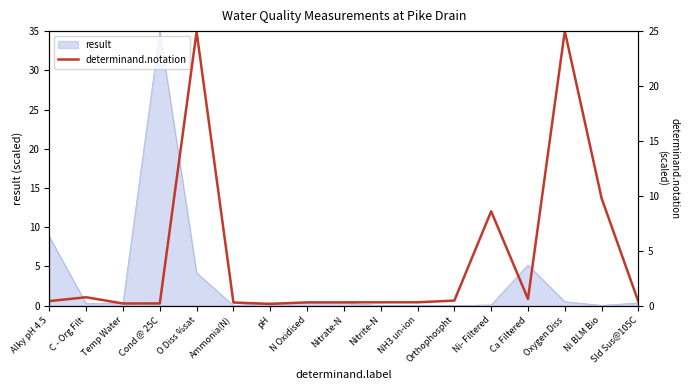

Which category has the highest value in the result series?

Cond @ 25C